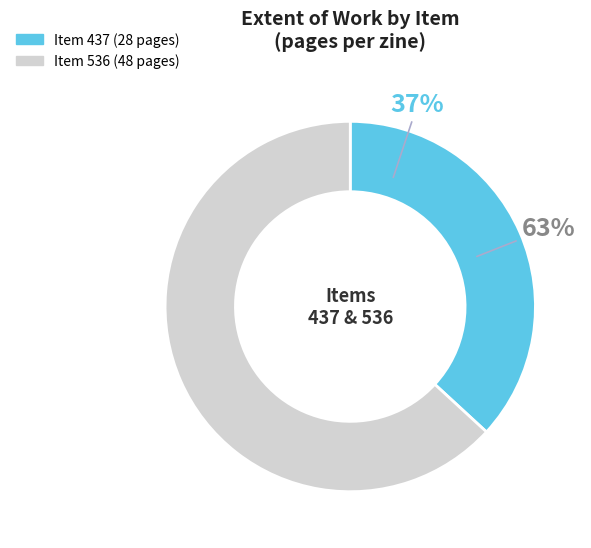

True or false: 437 accounts for 23% of the total.

False